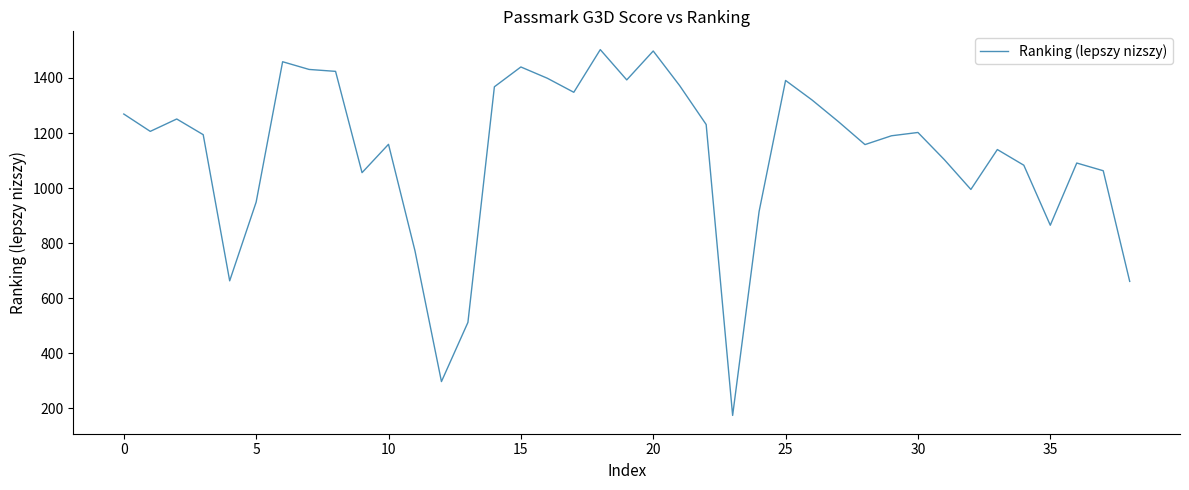

What is the difference between the maximum and second lowest values?

1206